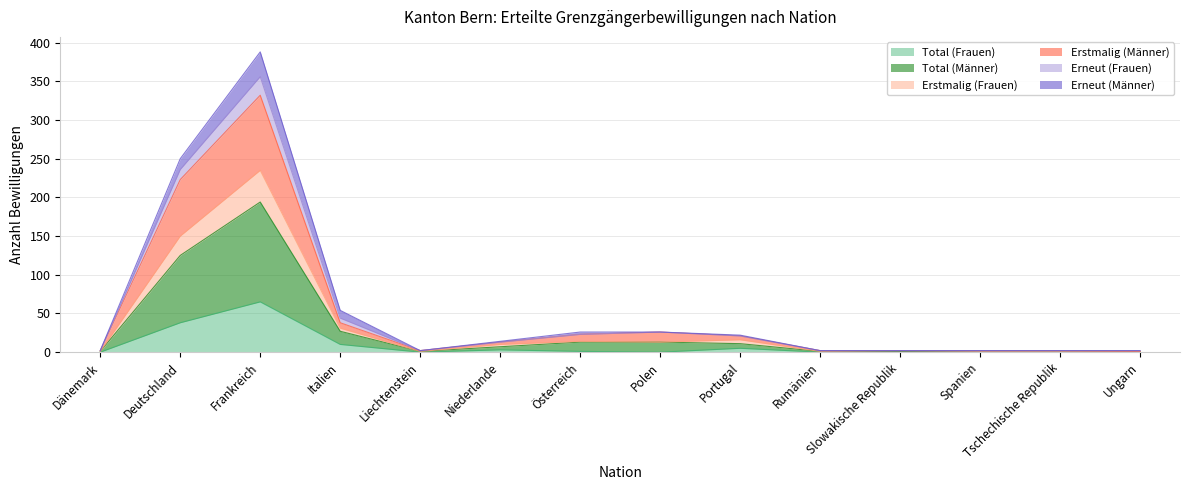

Does the chart have visible grid lines?

Yes